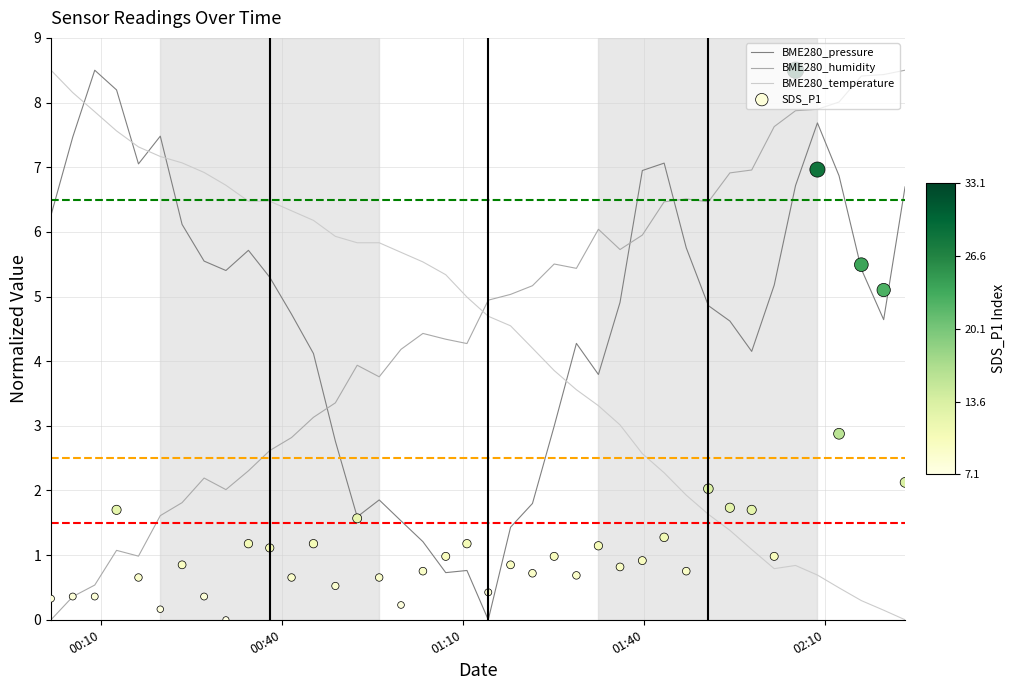

Which series reaches the minimum Y coordinate?

BME280_pressure